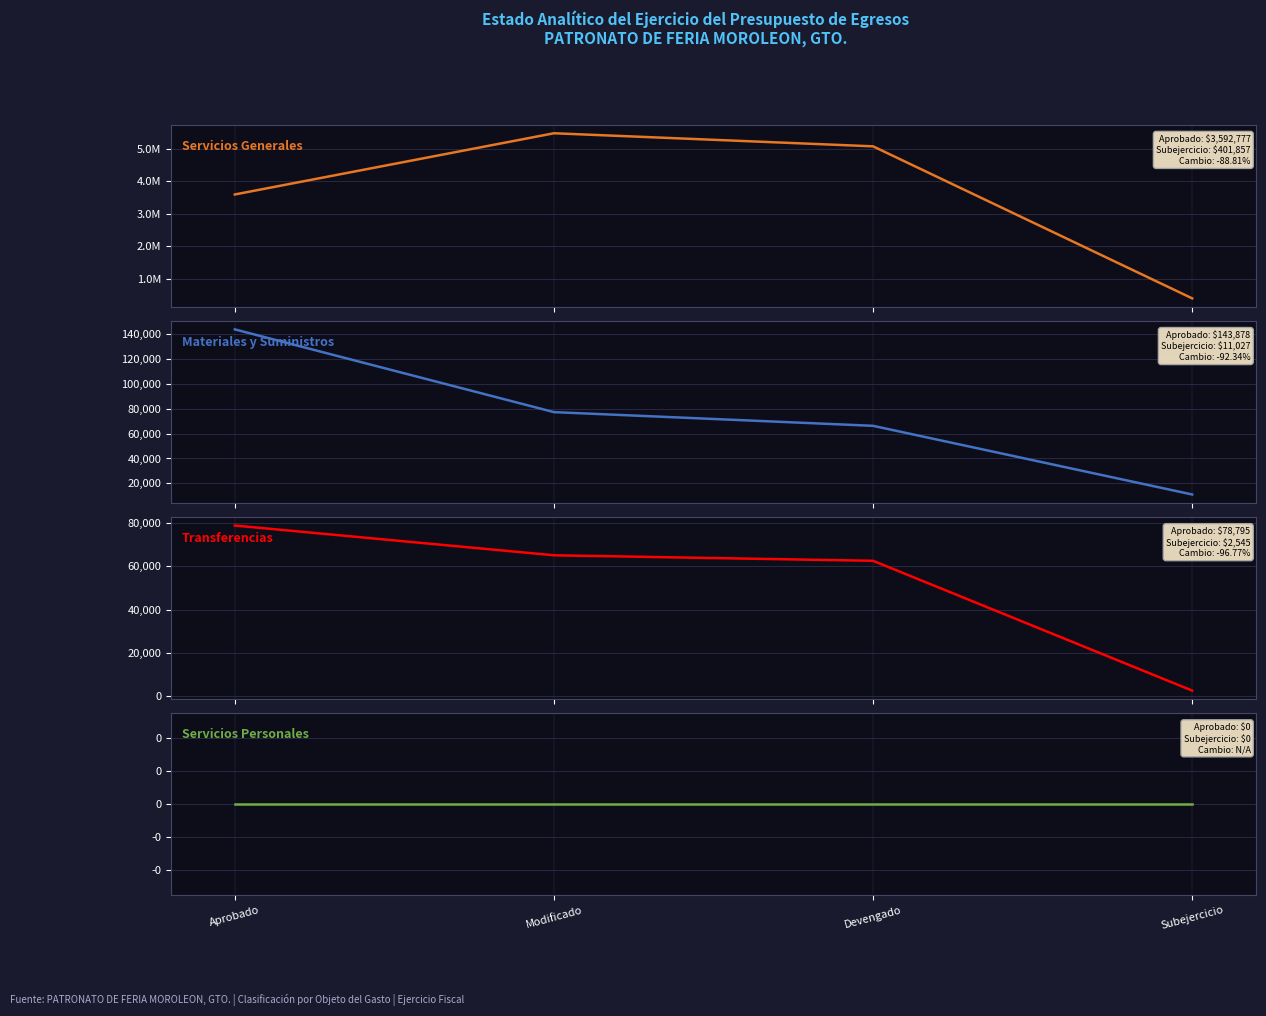

What is the approximate value of Servicios Generales at Devengado?

5071246.7